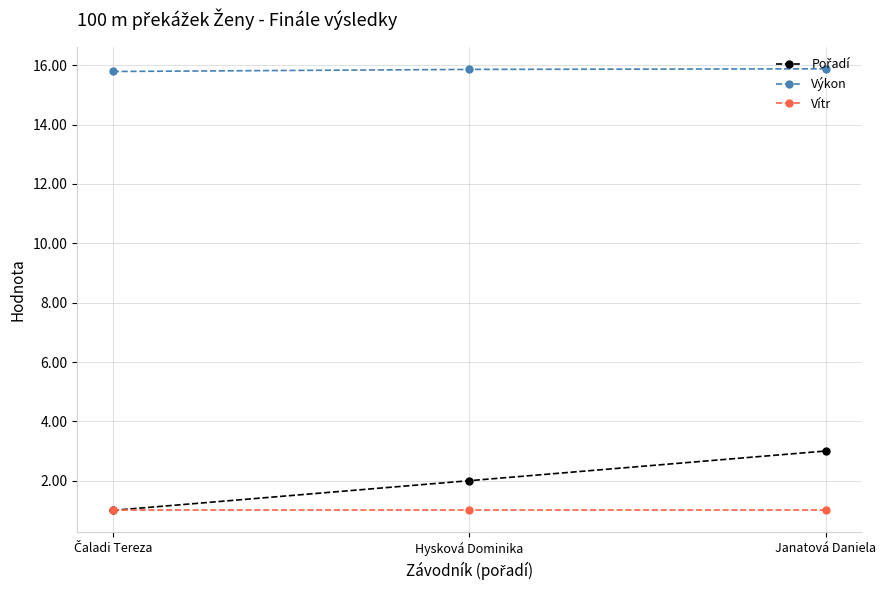

The value of Výkon at Janatová Daniela is 21.1. True or false?

False